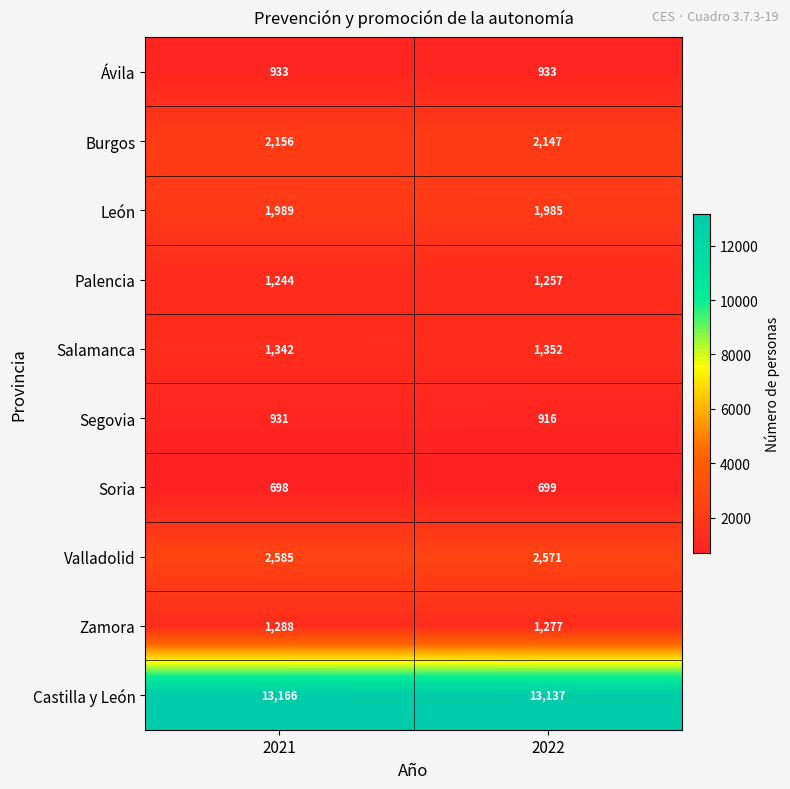

Where is Segovia nearest to the value 923?

2022